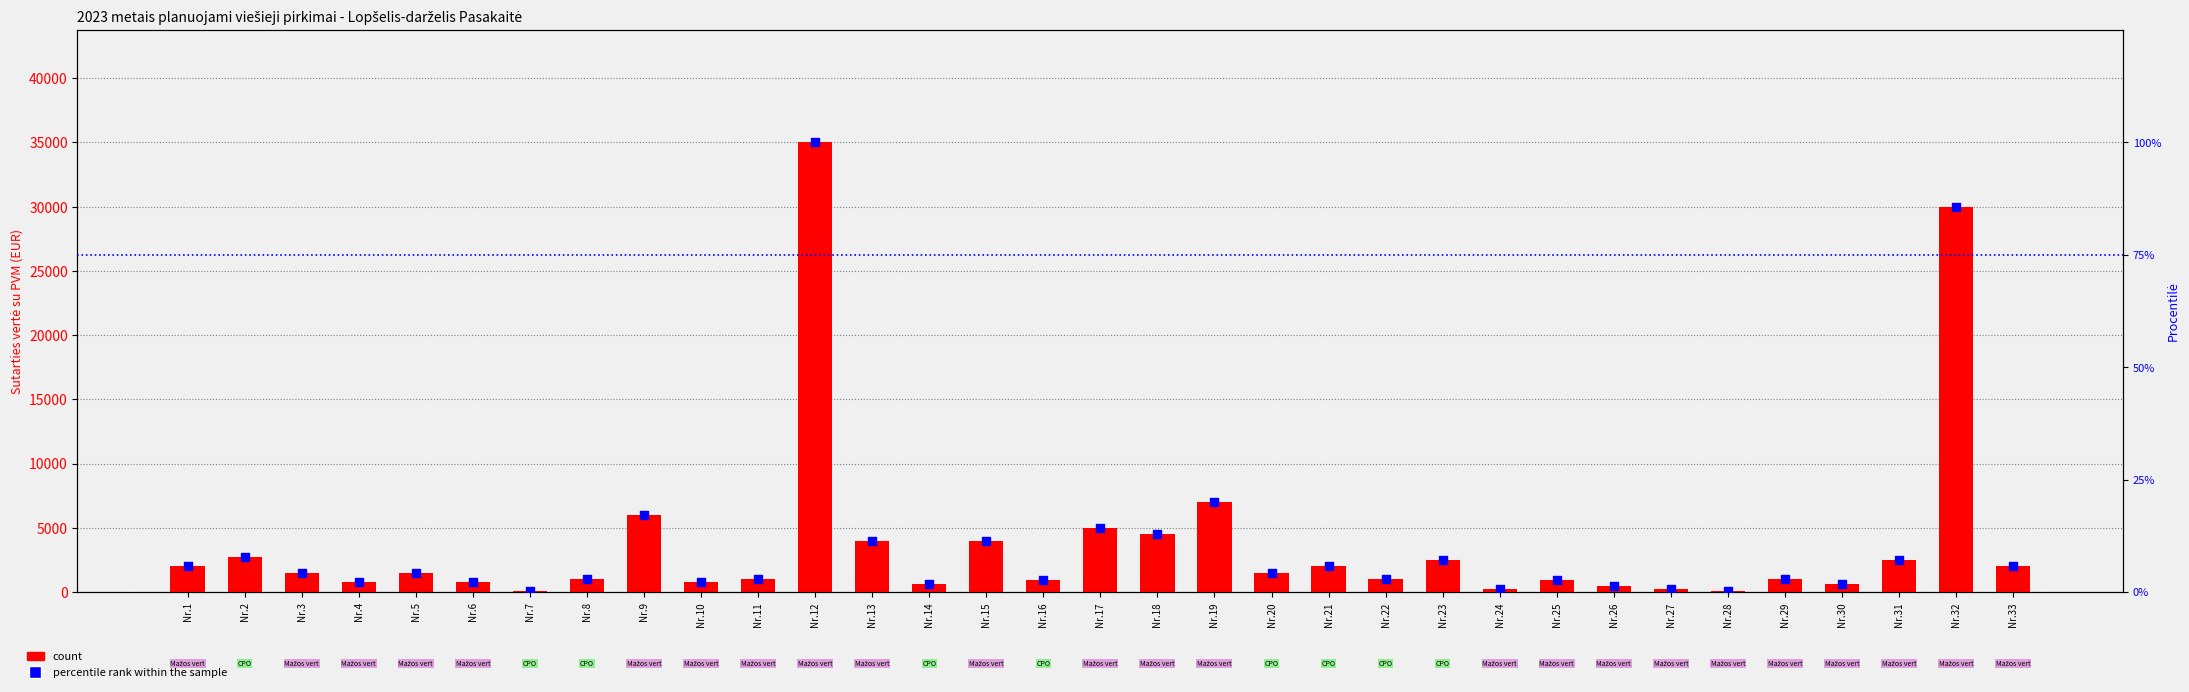

What are all the series names shown in the legend?

count, percentile rank within the sample